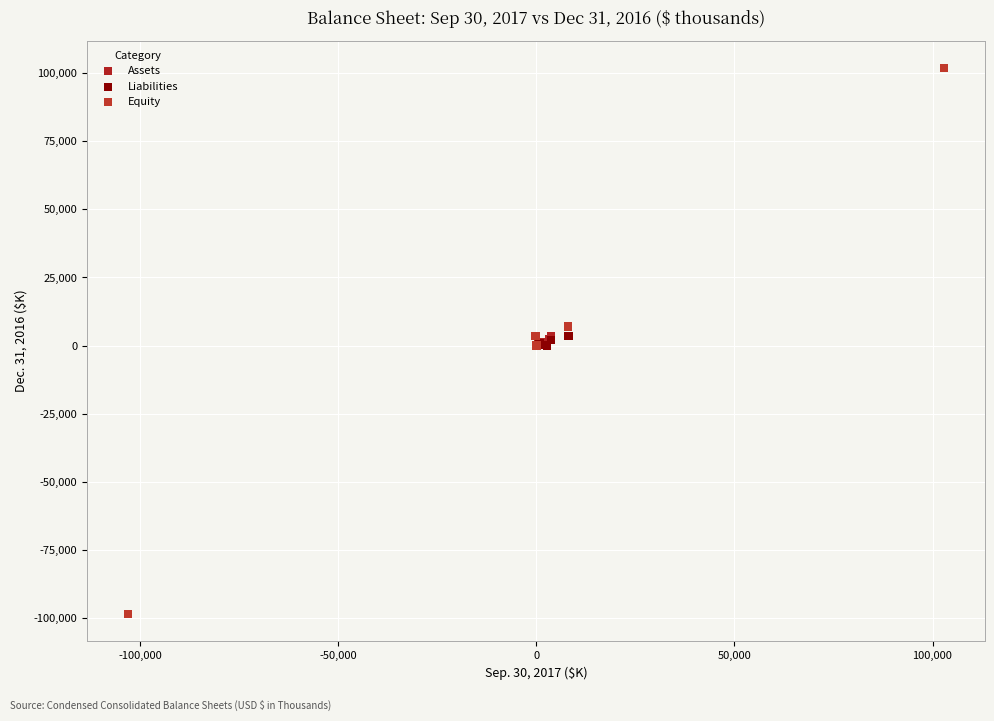

Which series contains the highest Y value?

Equity